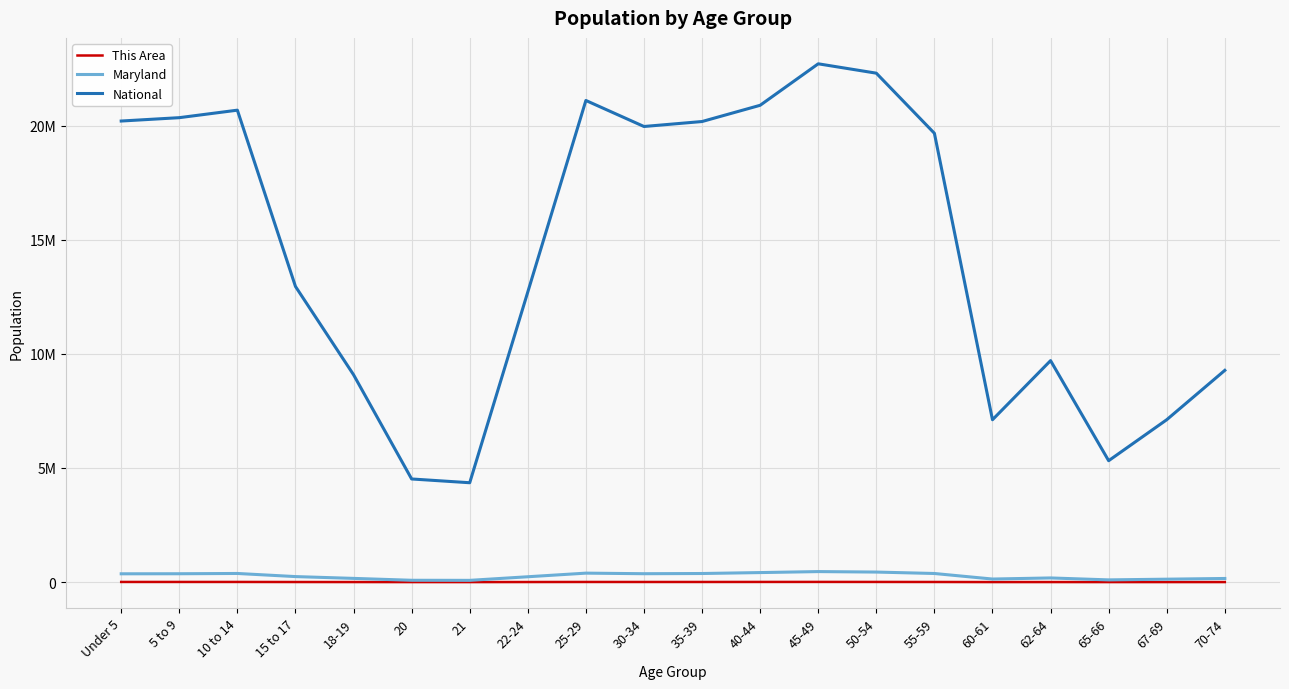

What is the sum of the Maryland values at 15 to 17 and 30-34?

611073